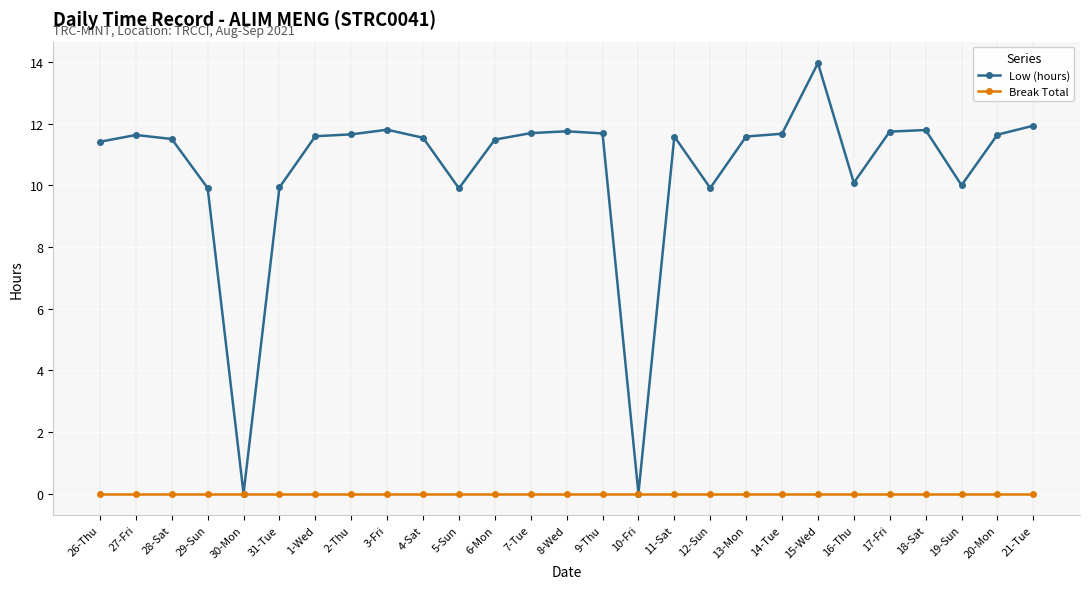

At how many categories does at least one series exceed 8?

25